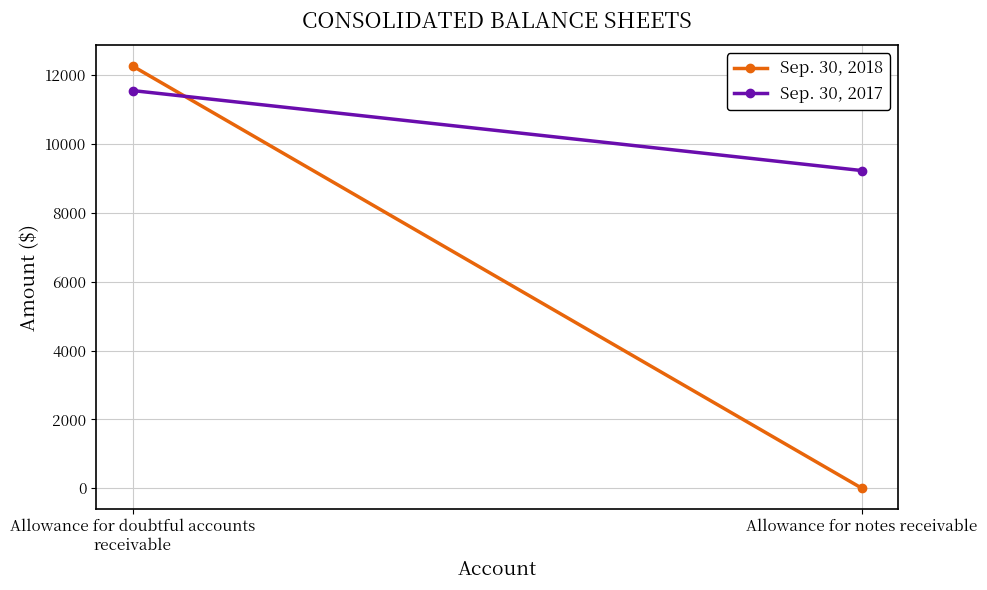

Which label corresponds to the smallest value in the chart?

Allowance for notes receivable